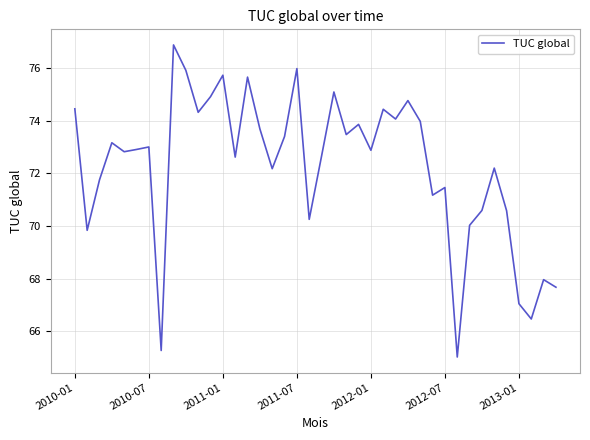

What is the greatest value displayed?

76.9